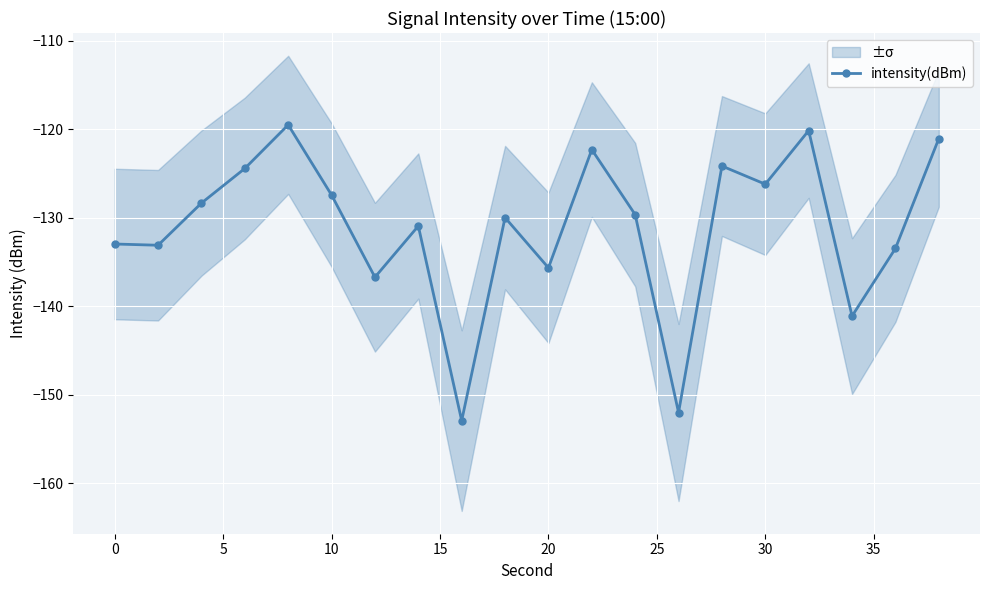

How many interior local peaks does the intensity(dBm) series have?

6